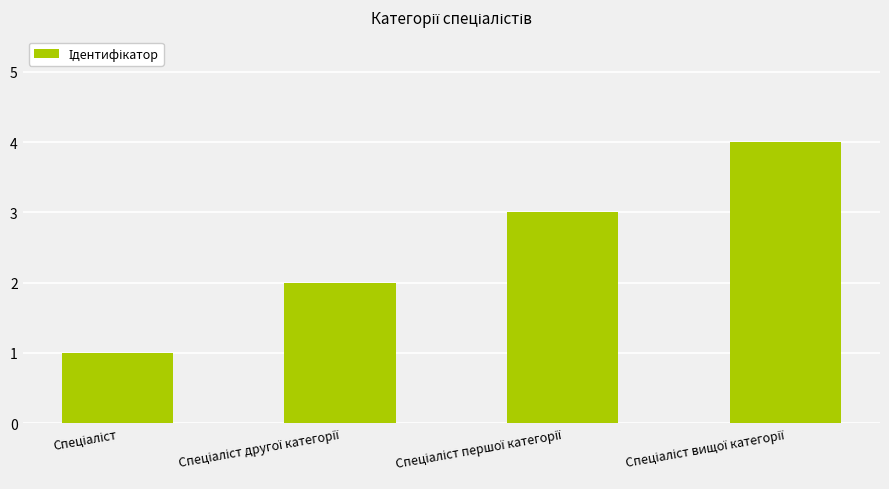

What is the greatest value displayed?

4